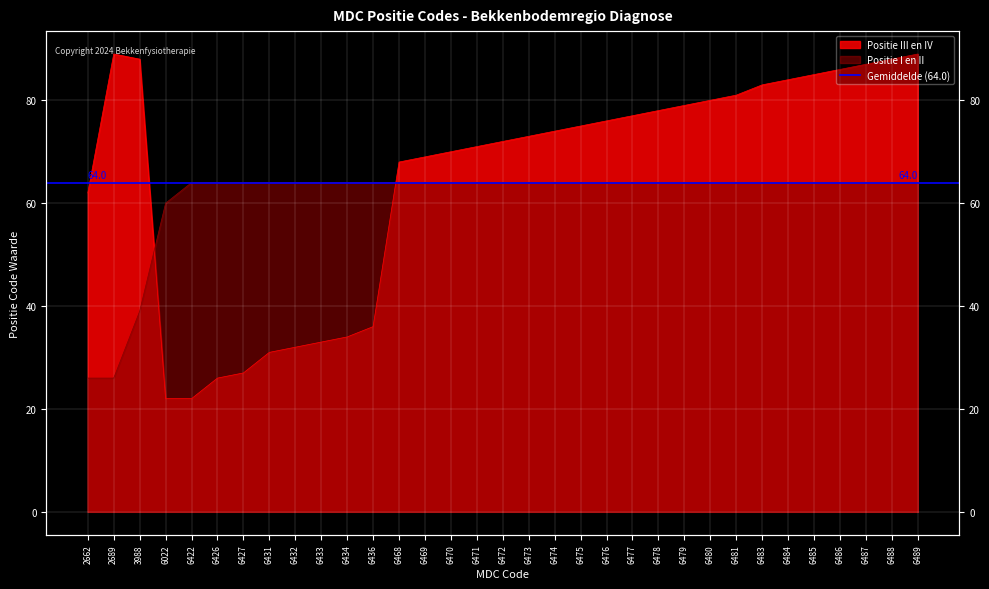

True or false: Positie I en II has more than 1 interior local peaks.

False